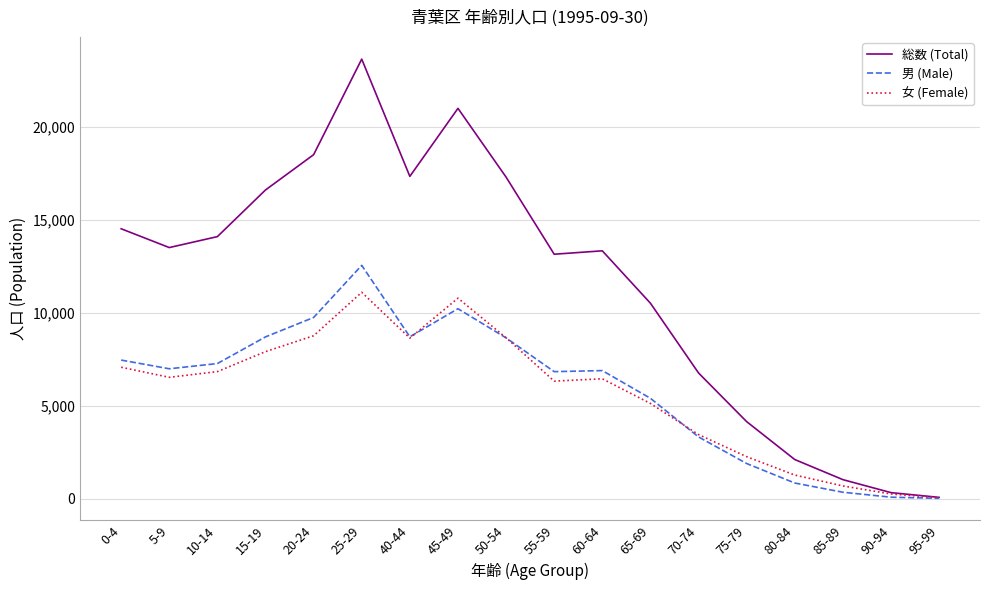

How many lines are shown in the chart?

3